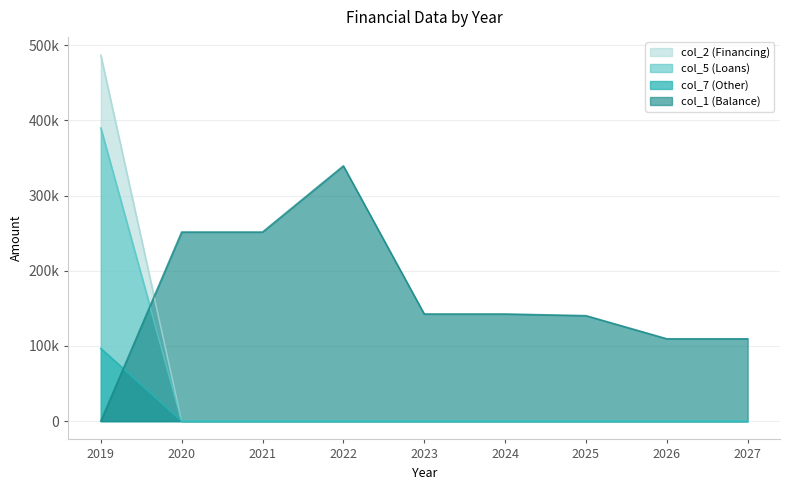

True or false: col_2 (Financing) and col_5 (Loans) intersect in this chart.

False